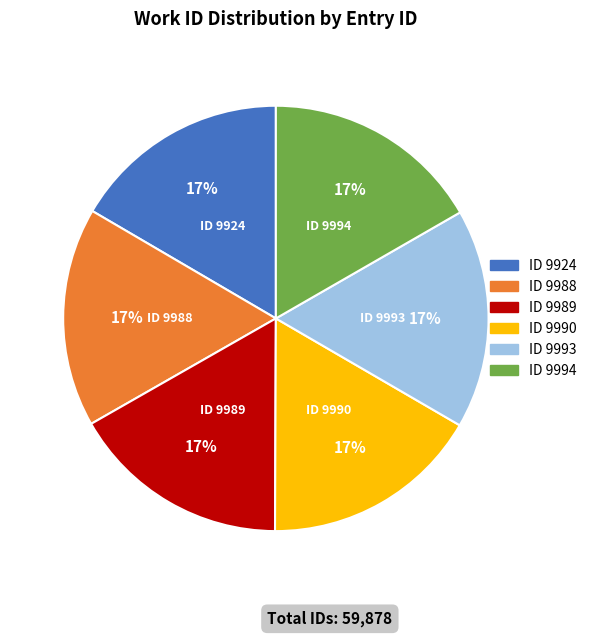

To the nearest percent, what is the average slice percentage?

17%